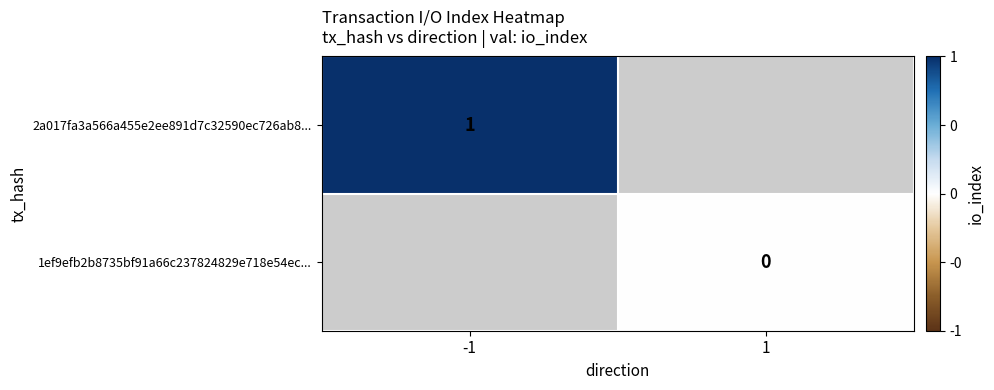

The value of 2a017fa3a566a455e2ee891d7c32590ec726ab8... at -1 is 1.6. True or false?

False